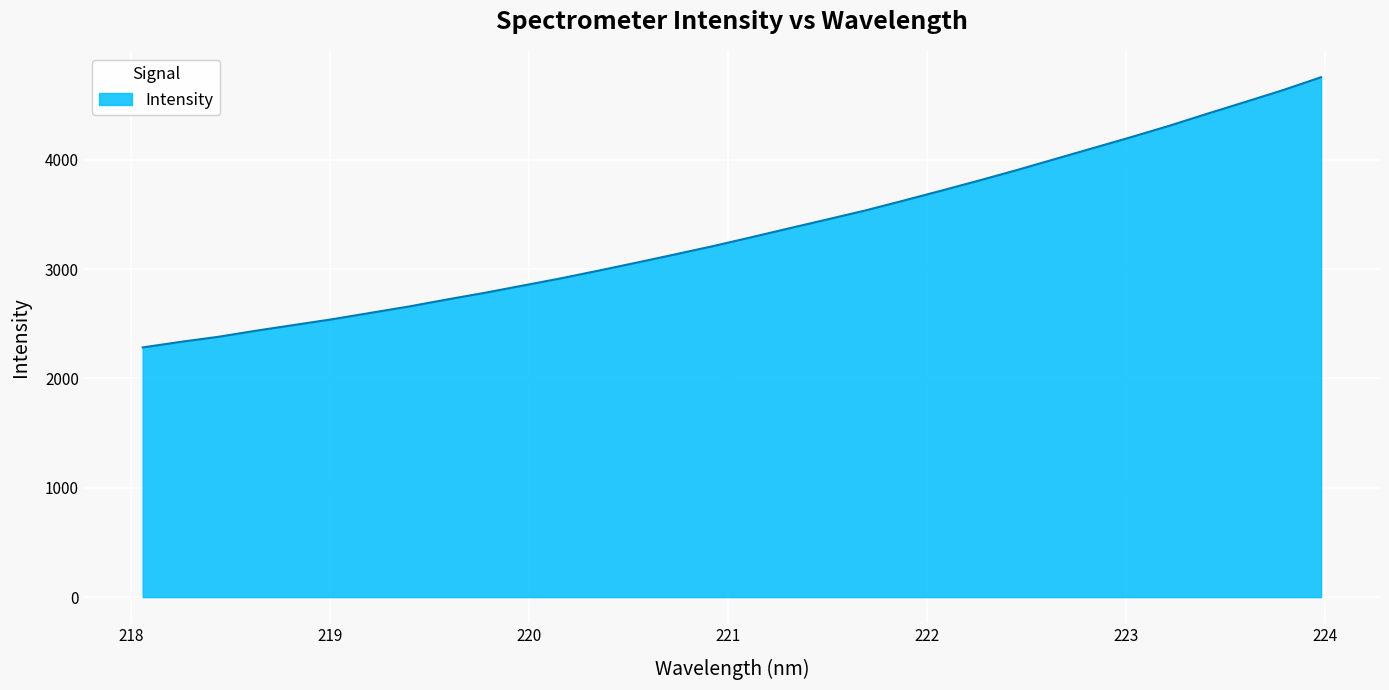

What is the smallest value displayed?

2283.5